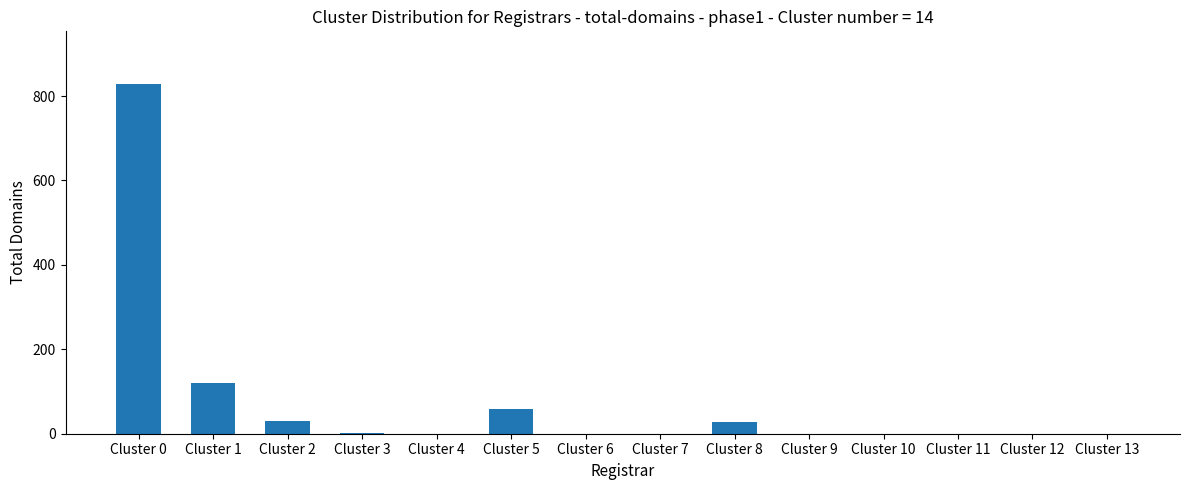

What is the sum of all values?

1068